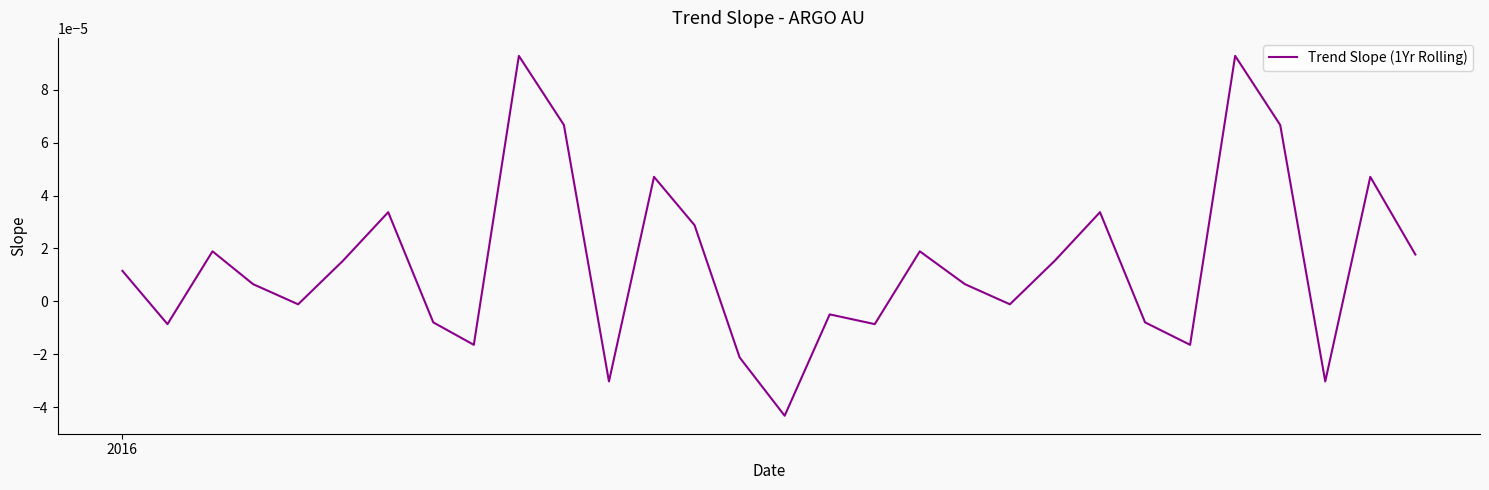

How many categories are shown in the chart?

30